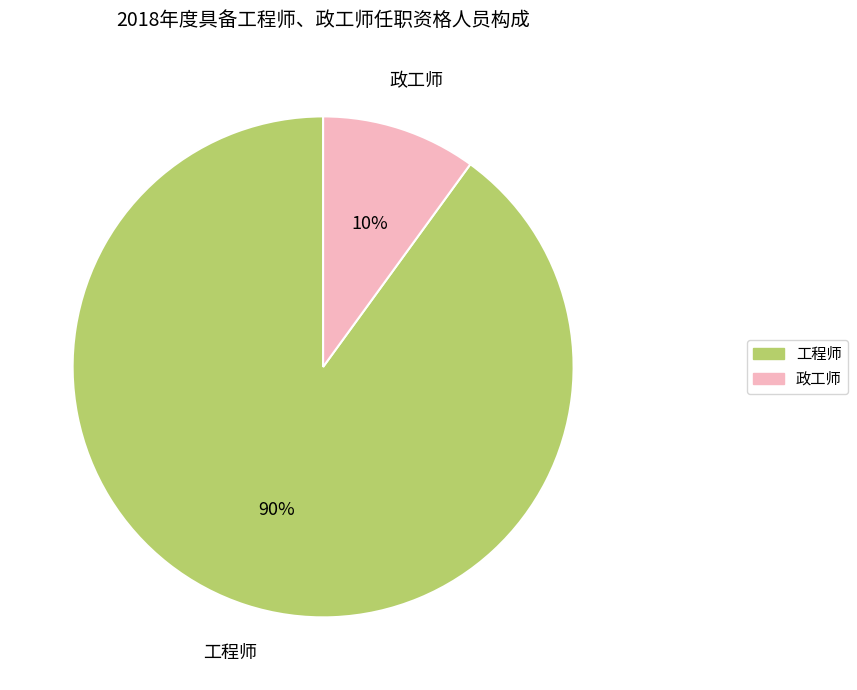

The 政工师 slice represents 19% of the pie. True or false?

False